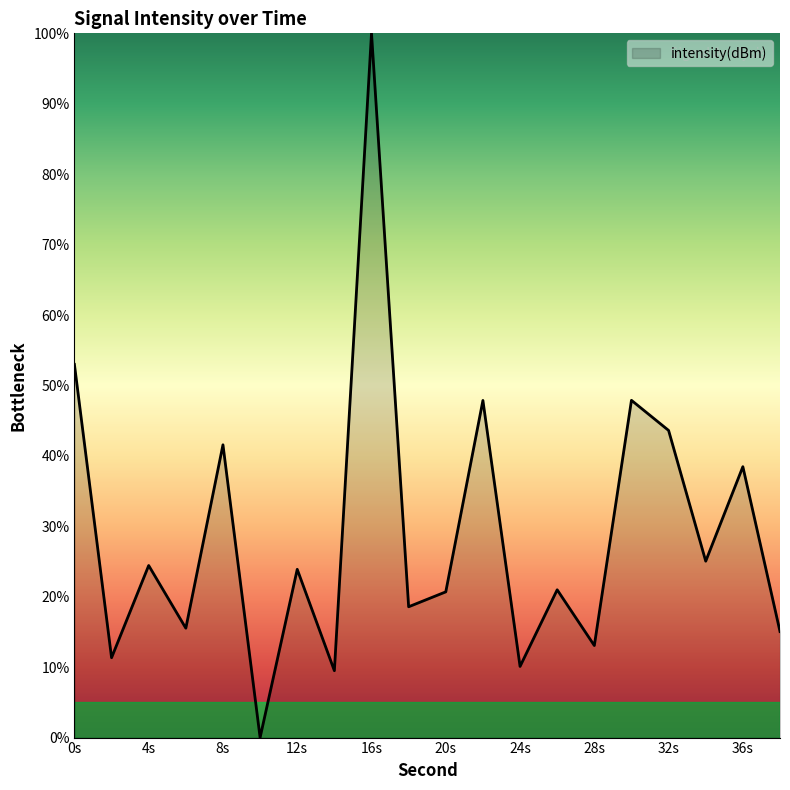

What is the maximum value shown in the chart?

100.0